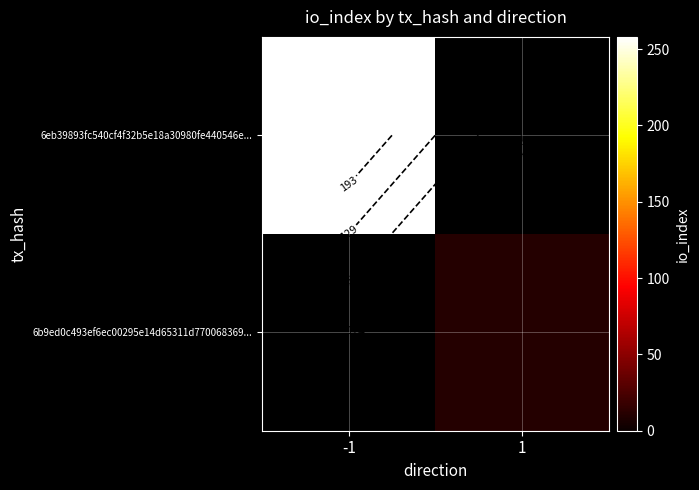

At which label does 6eb39893fc540cf4f32b5e18a30980fe440546e... reach its peak?

-1